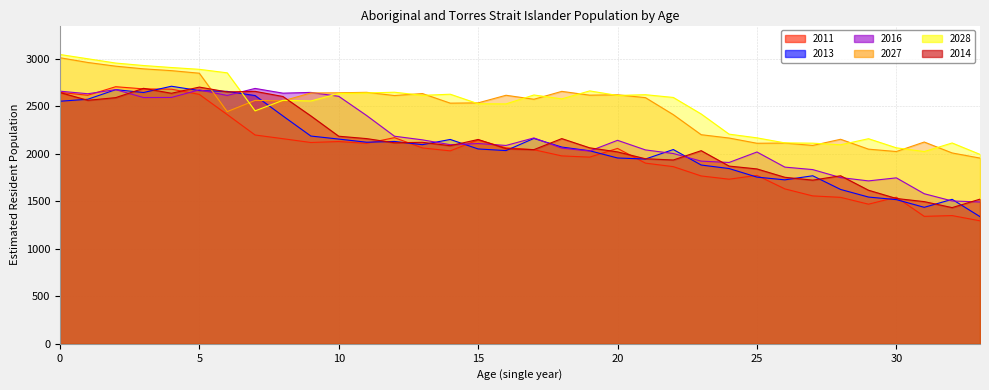

What are all the series names shown in the legend?

2011, 2013, 2016, 2027, 2028, 2014